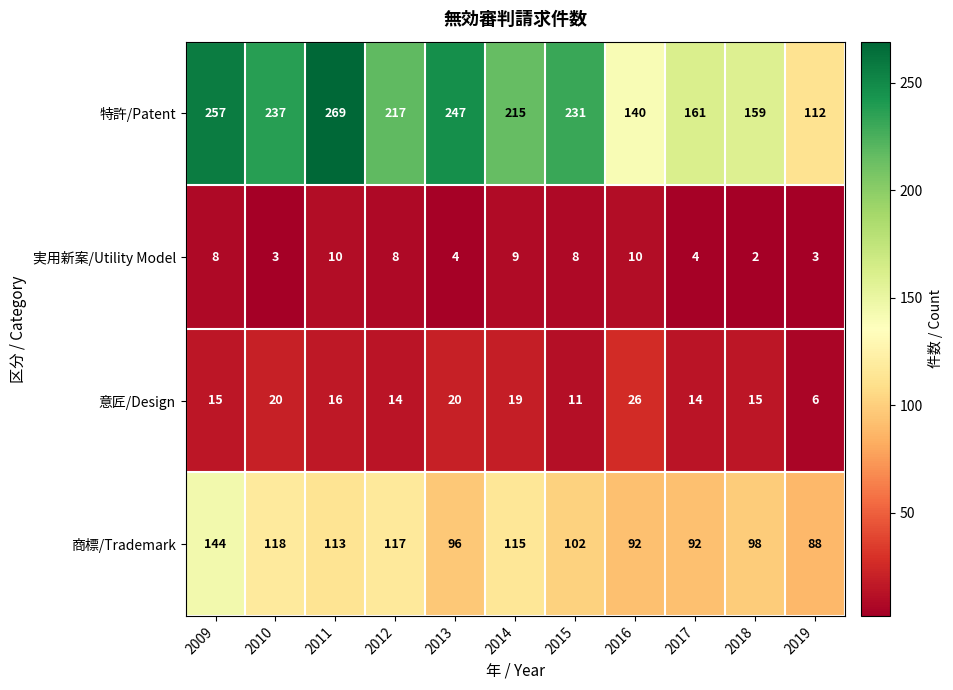

What is the spread (max minus min) of values at 2012?

209